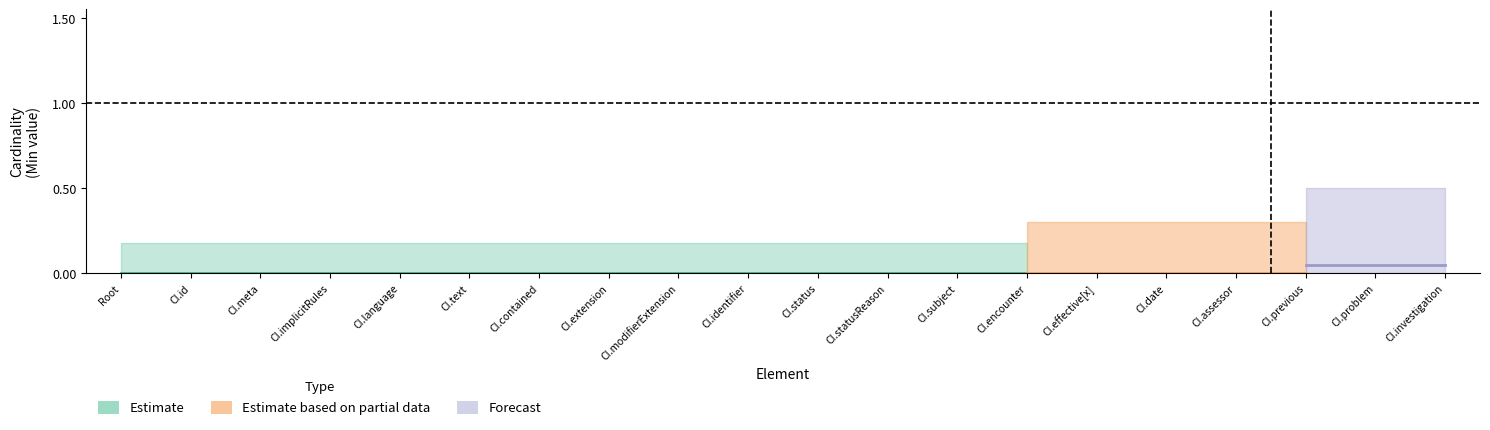

Does the chart have visible grid lines?

No